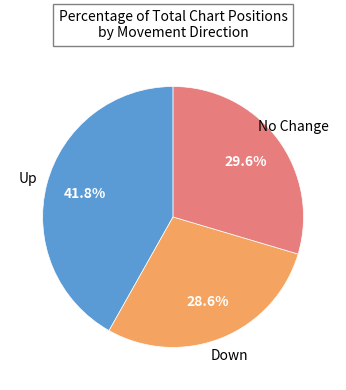

Is there any slice that represents more than half of the pie?

No